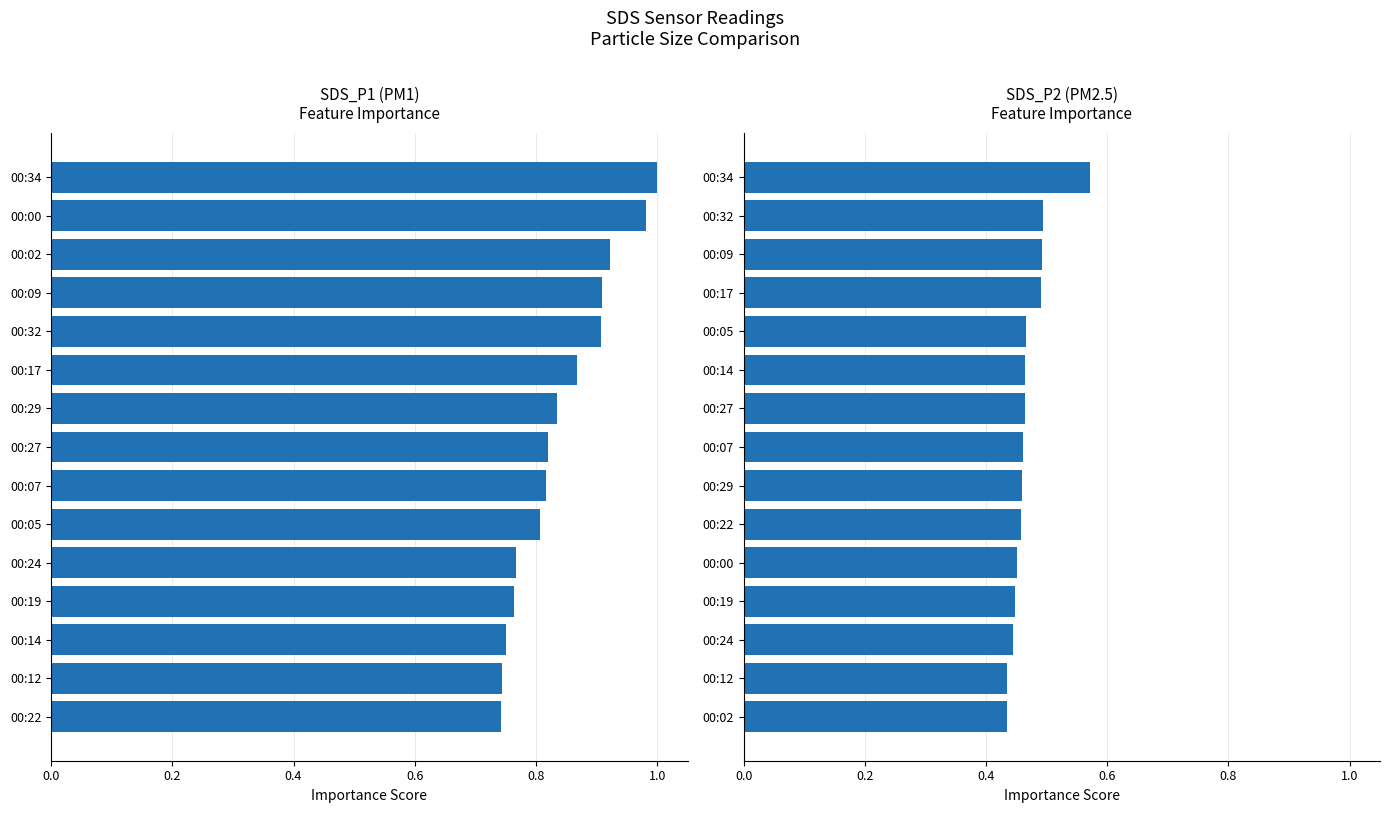

What is the difference between the highest and lowest values at 11?

0.4